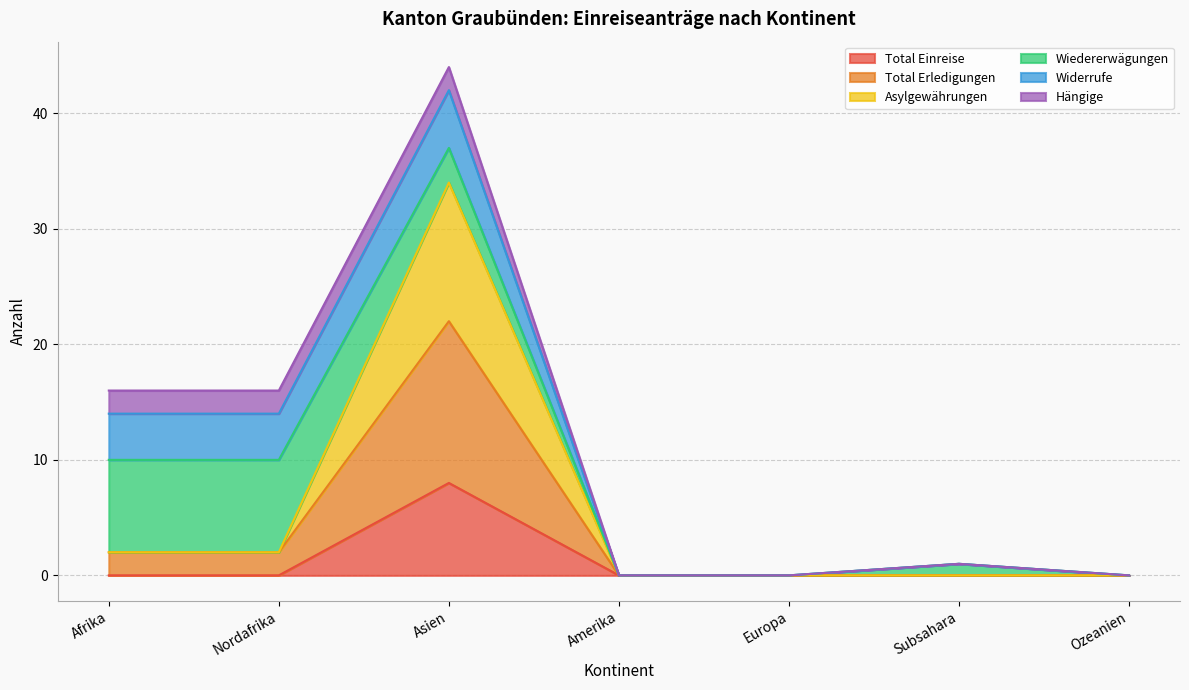

The Total Einreise series shows 5 at Asien. True or false?

False